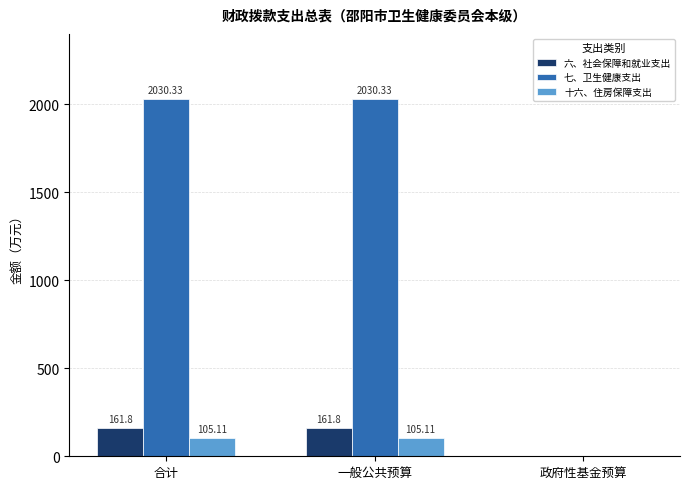

Which series has the largest total across all categories?

七、卫生健康支出